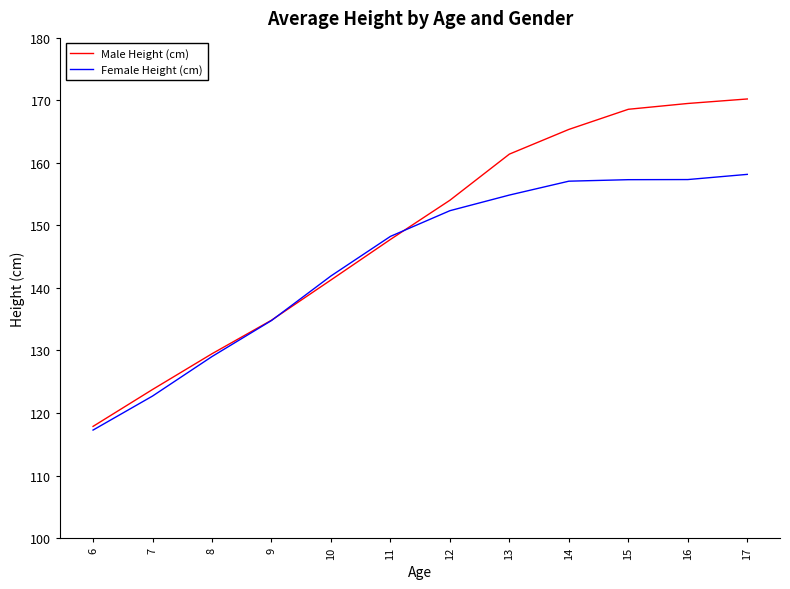

What is the minimum value shown in the chart?

117.3